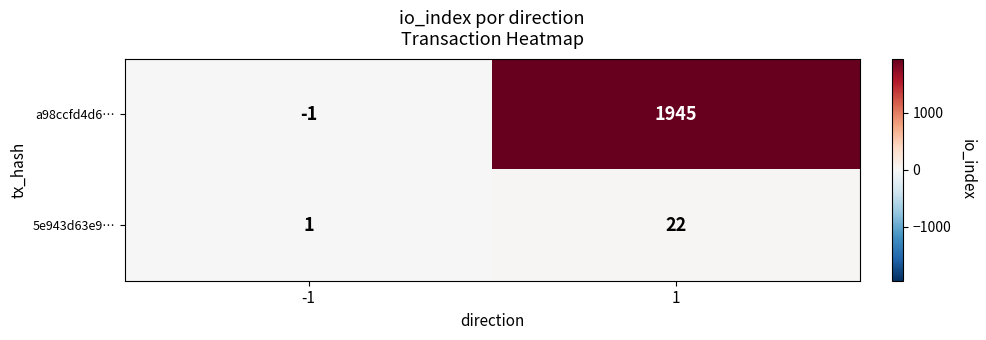

What is the spread (max minus min) of values at 1?

1923